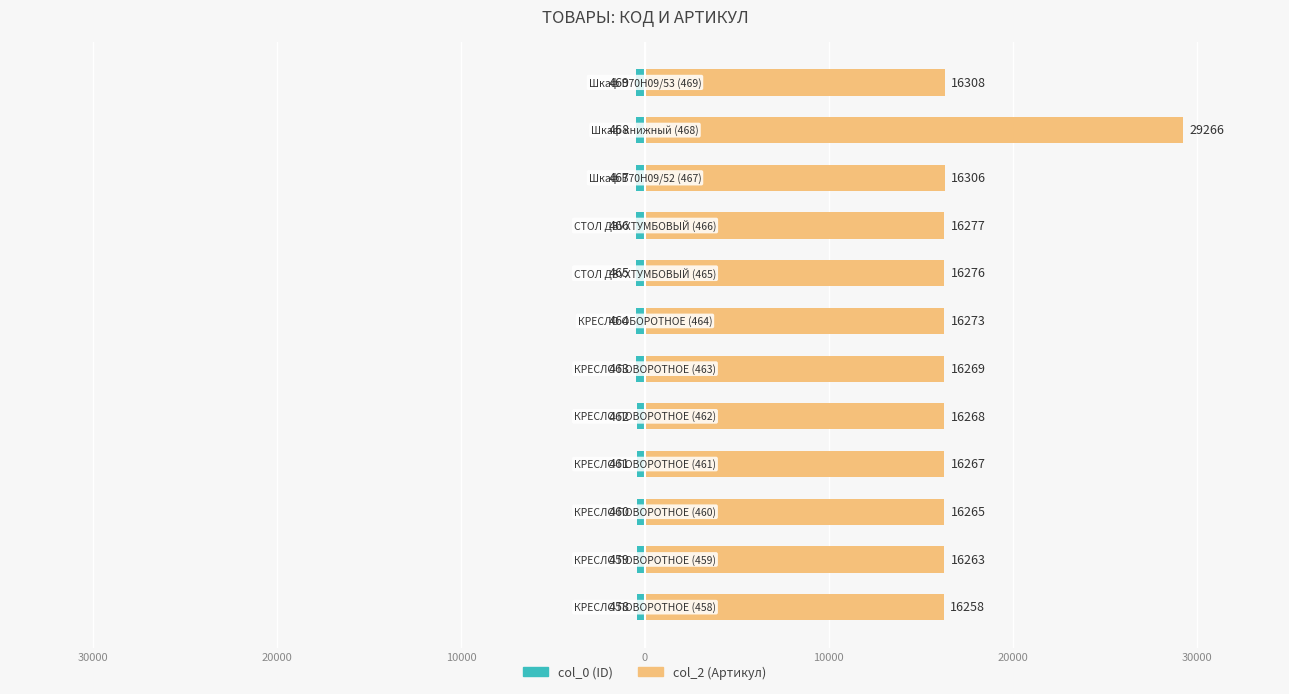

Rank the series by their average value, from lowest to highest.

col_0, col_2